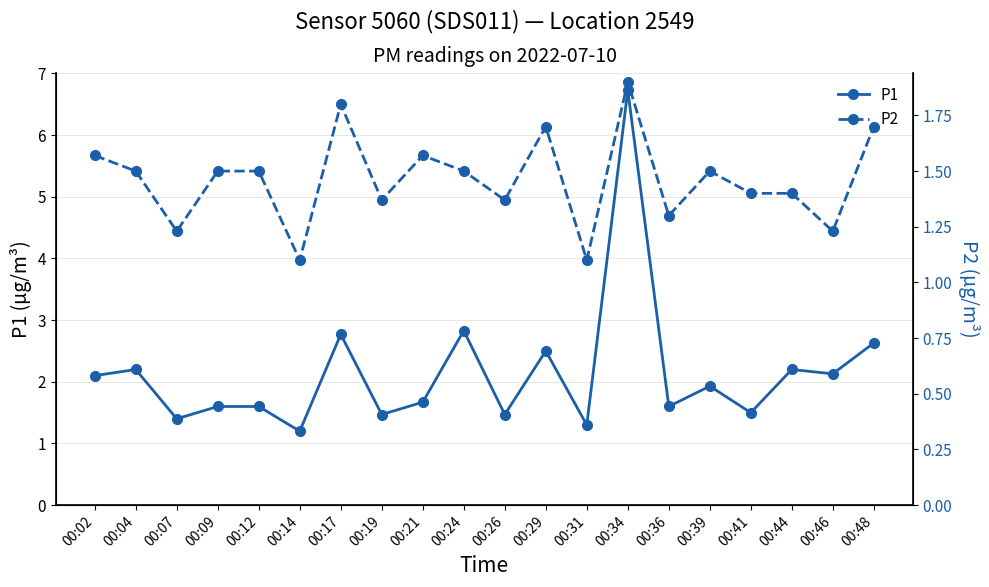

What is the total value across all series at 00:14?

2.3